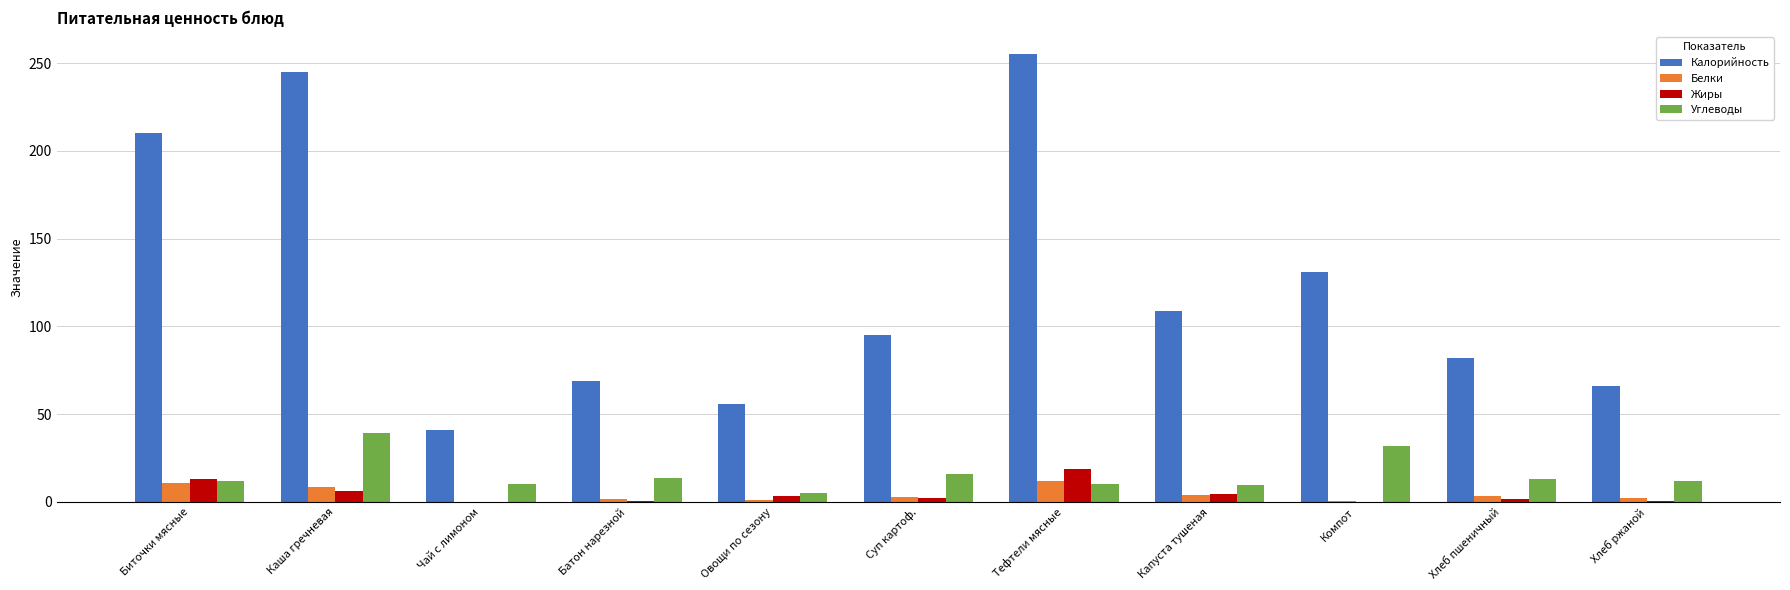

Between Овощи по сезону and Тефтели мясные, which series saw the biggest shift?

Калорийность